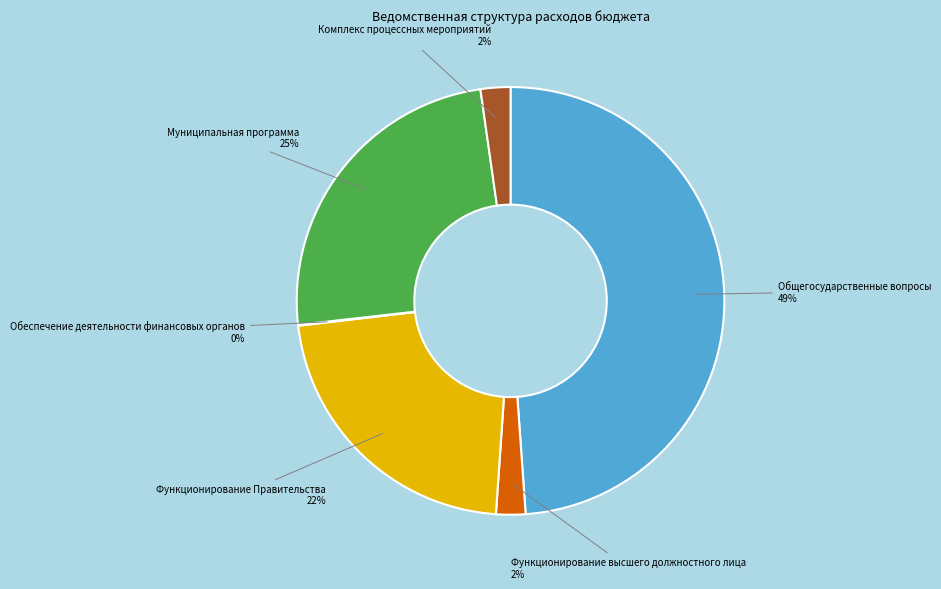

To the nearest percent, what percentage of the pie is Комплекс процессных мероприятий 2%?

2%